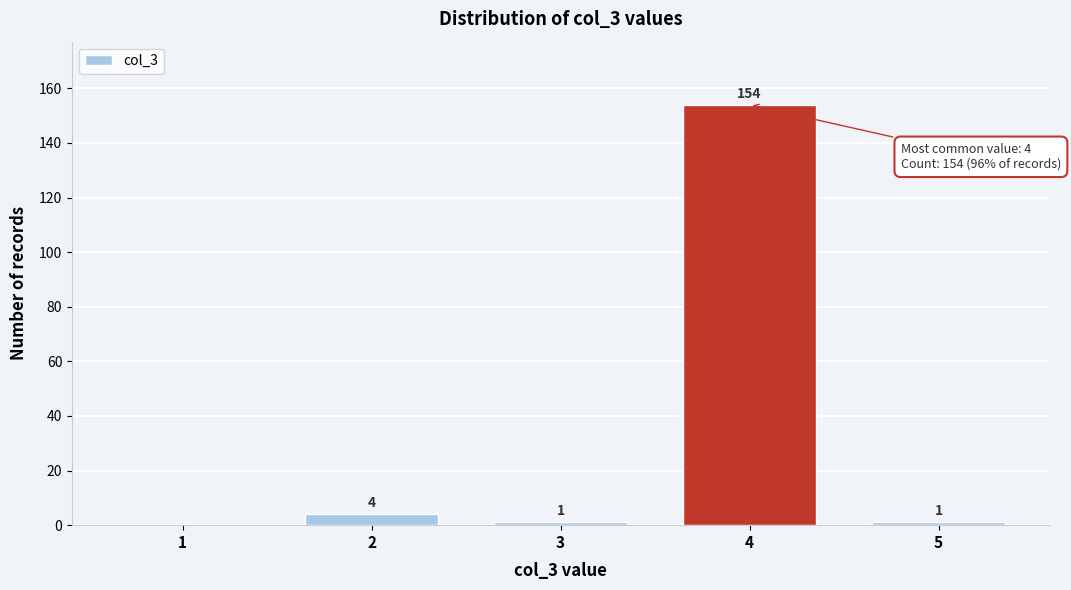

Reading right to left, what are all the values shown in this chart?

5=1	4=154	3=1	2=4	1=0